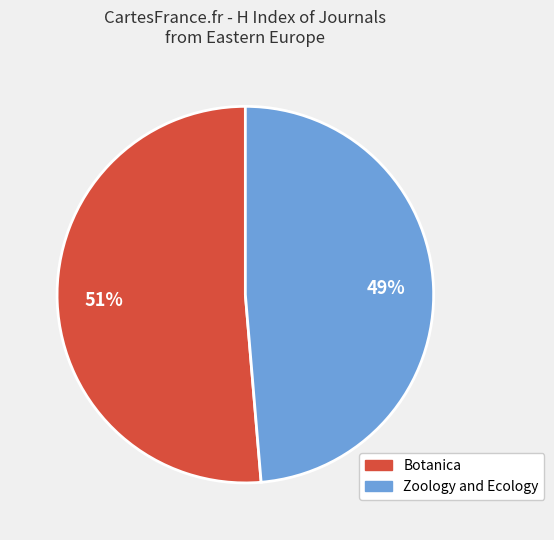

To the nearest percent, what is the combined percentage of Botanica and Zoology and Ecology?

100%